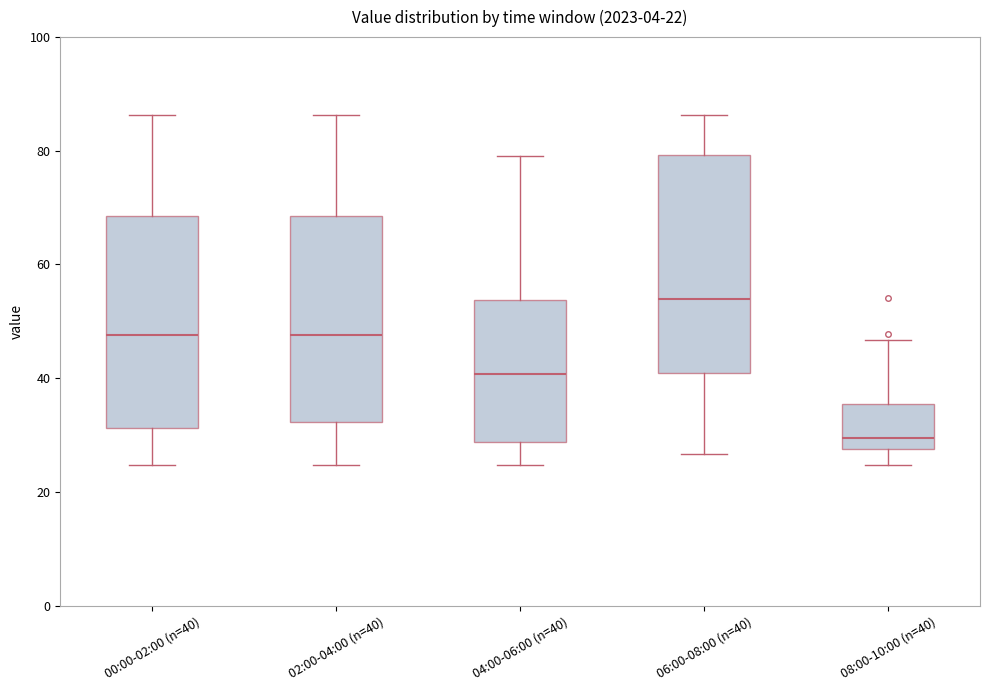

Which box has the highest median line?

06:00-08:00 (n=40)